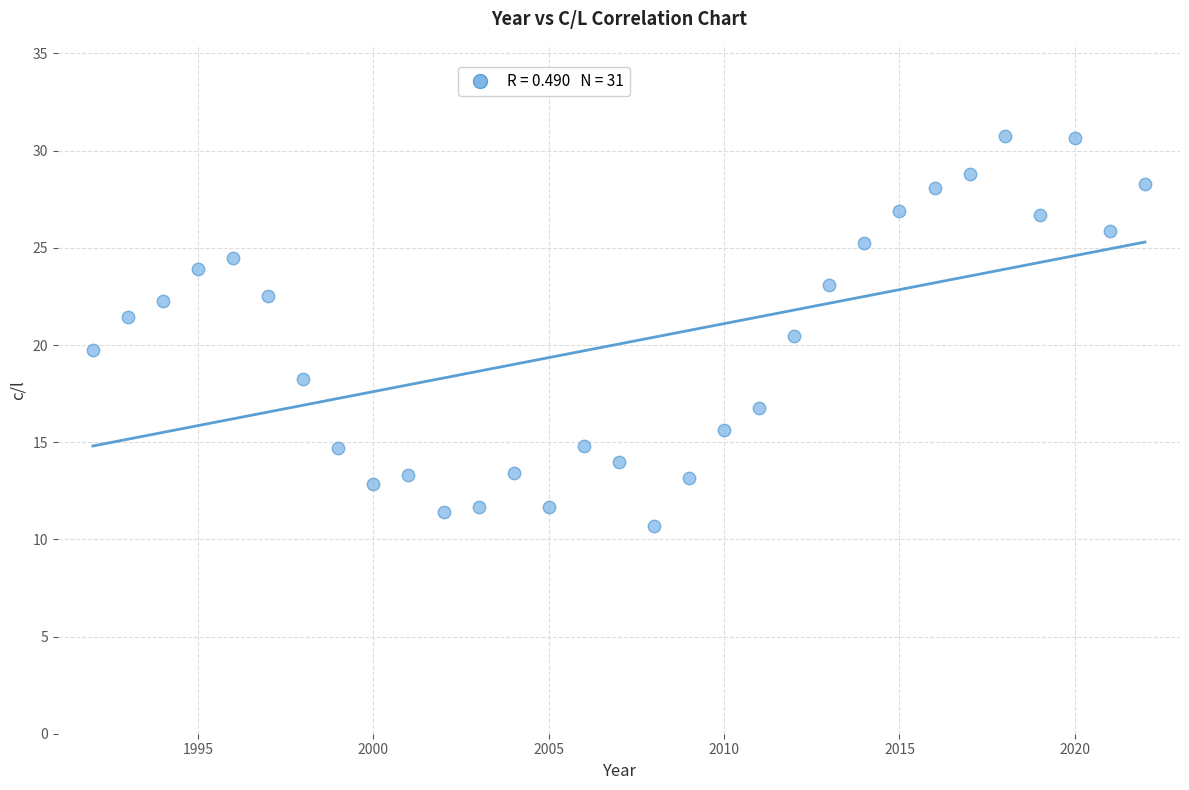

What is the range of X values (max minus min)?

30.0